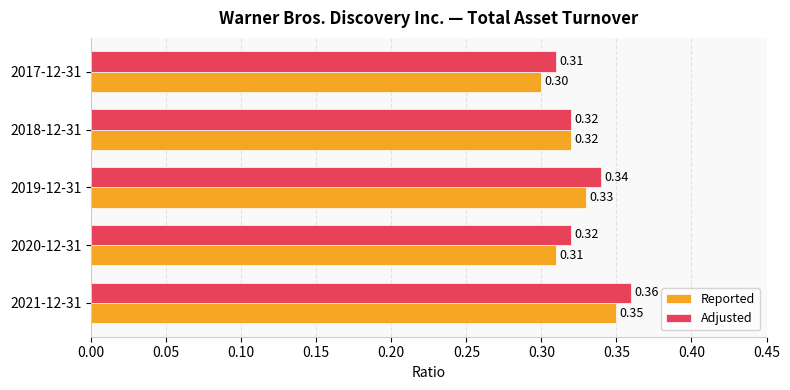

Rank the series by their average value, from lowest to highest.

Reported, Adjusted